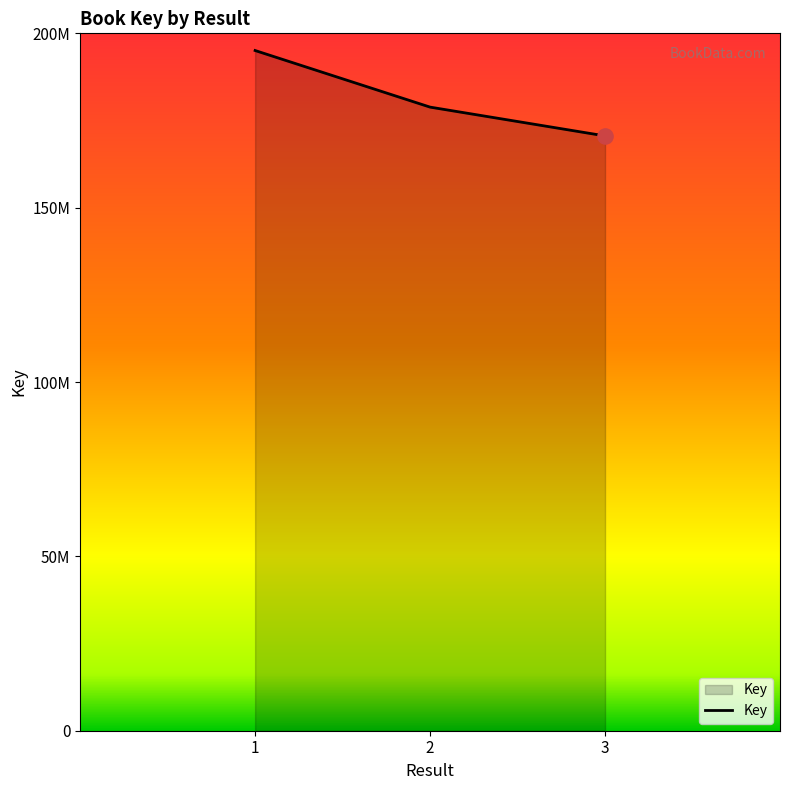

Does the chart have visible grid lines?

No